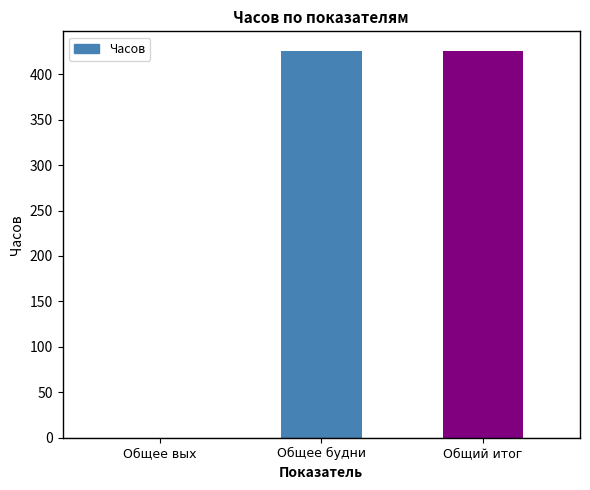

Reading left to right, transcribe all the data shown in this chart.

Общее вых=0.0	Общее будни=426.0	Общий итог=426.0